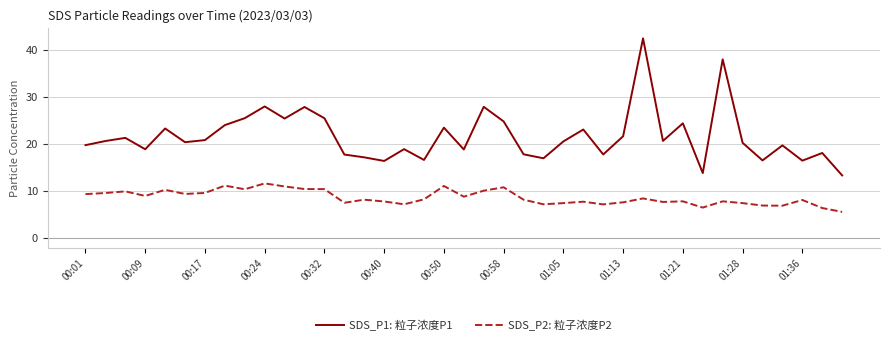

What is the difference between the maximum and minimum values in the SDS_P2: 粒子浓度P2 series?

6.1